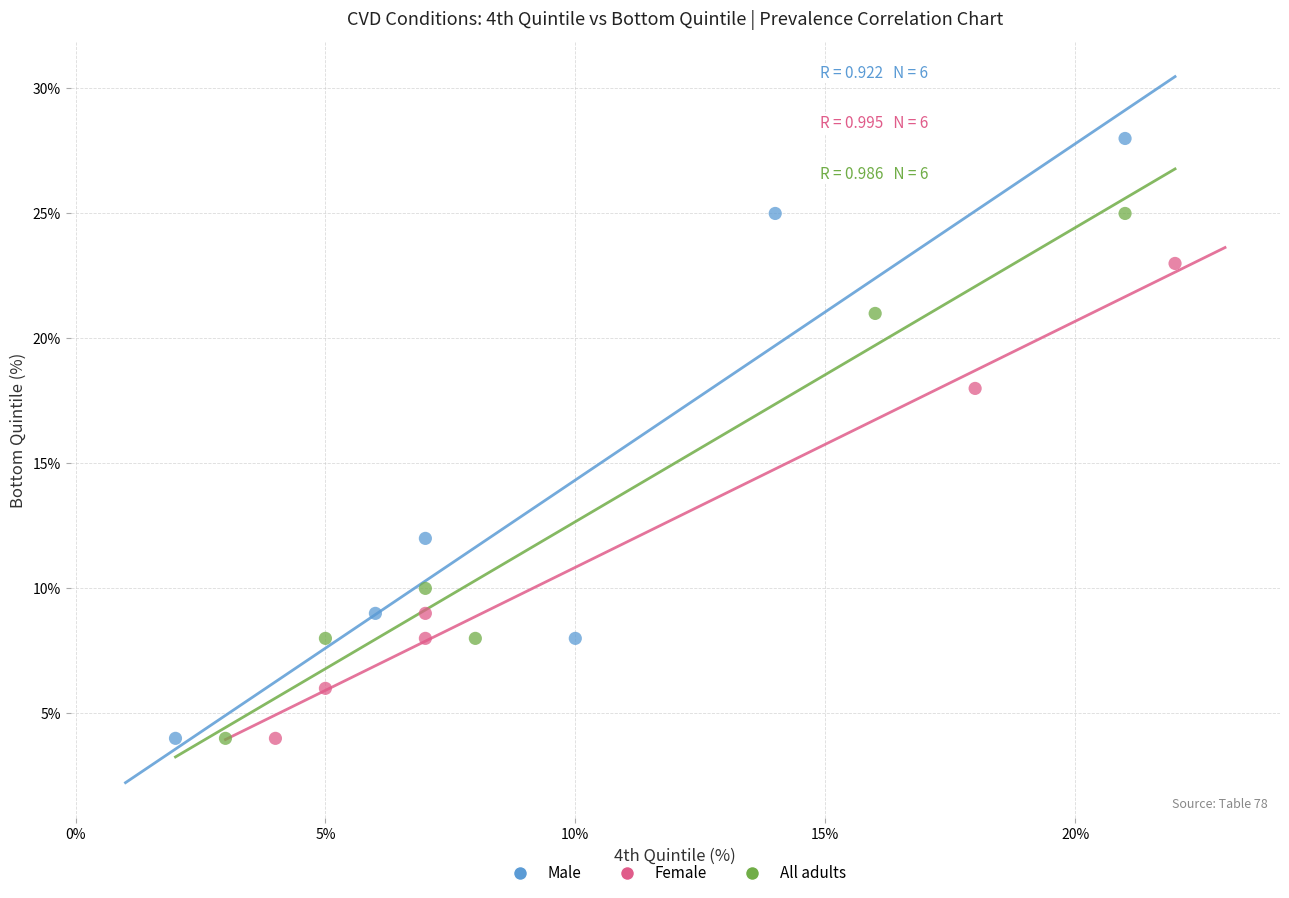

Which series reaches the maximum Y coordinate?

Male